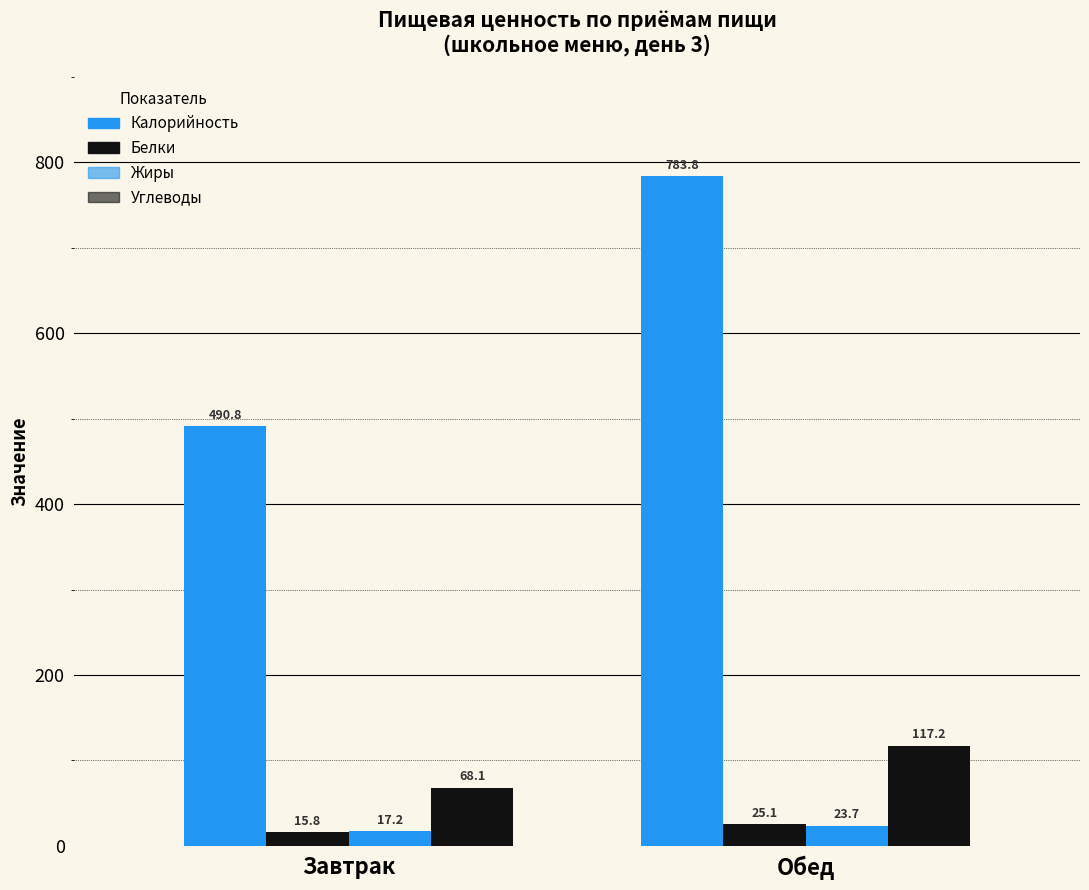

Which series has the largest range (max minus min)?

Калорийность